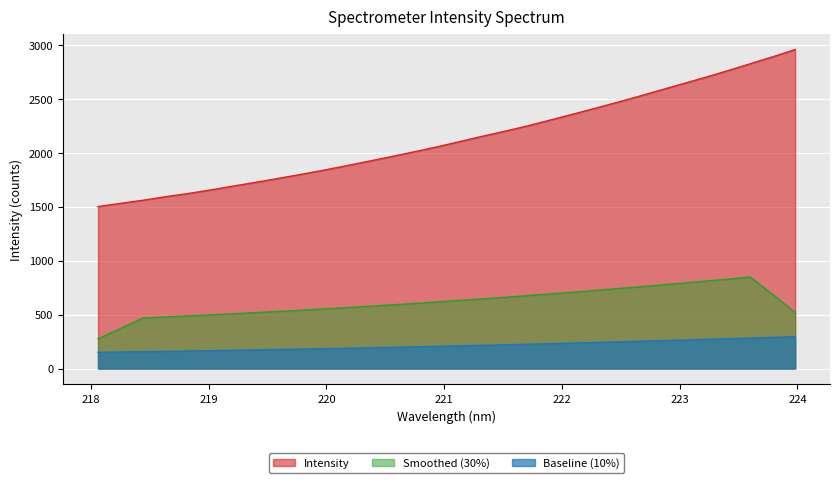

Reading left to right, what are all the values shown in this chart?

218.0596=1504.0	218.2508=1533.5	218.442=1562.6	218.6332=1595.3	218.8244=1624.9	219.0156=1658.1	219.2067=1693.7	219.3979=1728.6	219.589=1764.8	219.7801=1802.1	219.9712=1840.6	220.1623=1881.4	220.3533=1923.6	220.5444=1966.2	220.7354=2010.3	220.9264=2054.8	221.1174=2103.6	221.3083=2152.6	221.4993=2199.5	221.6902=2248.2	221.8812=2301.4	222.0721=2355.8	222.263=2410.7	222.4538=2466.9	222.6447=2524.6	222.8355=2584.4	223.0264=2644.0	223.2172=2703.2	223.408=2765.6	223.5987=2830.0	223.7895=2894.1	223.9802=2961.7